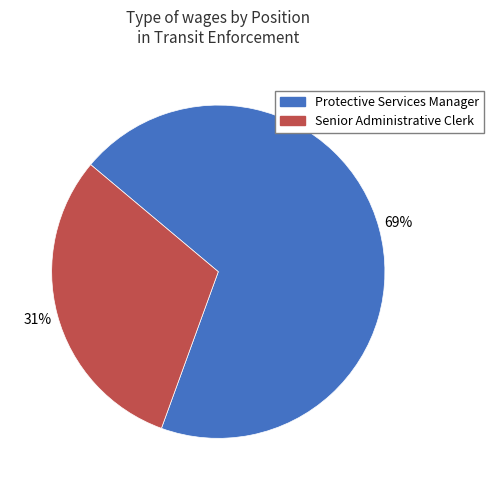

To the nearest percent, what is the combined percentage of Protective Services Manager and Senior Administrative Clerk?

100%